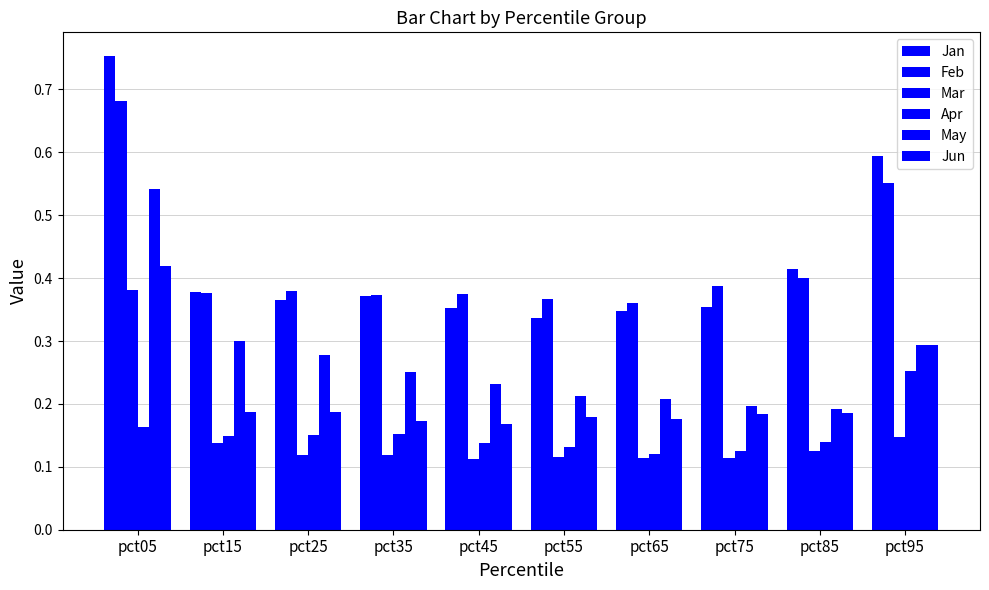

Reading left to right, what are all the values shown in this chart?

Jan: pct05=0.8	pct15=0.4	pct25=0.4	pct35=0.4	pct45=0.4	pct55=0.3	pct65=0.3	pct75=0.4	pct85=0.4	pct95=0.6
Feb: pct05=0.7	pct15=0.4	pct25=0.4	pct35=0.4	pct45=0.4	pct55=0.4	pct65=0.4	pct75=0.4	pct85=0.4	pct95=0.6
Mar: pct05=0.4	pct15=0.1	pct25=0.1	pct35=0.1	pct45=0.1	pct55=0.1	pct65=0.1	pct75=0.1	pct85=0.1	pct95=0.1
Apr: pct05=0.2	pct15=0.1	pct25=0.2	pct35=0.2	pct45=0.1	pct55=0.1	pct65=0.1	pct75=0.1	pct85=0.1	pct95=0.3
May: pct05=0.5	pct15=0.3	pct25=0.3	pct35=0.3	pct45=0.2	pct55=0.2	pct65=0.2	pct75=0.2	pct85=0.2	pct95=0.3
Jun: pct05=0.4	pct15=0.2	pct25=0.2	pct35=0.2	pct45=0.2	pct55=0.2	pct65=0.2	pct75=0.2	pct85=0.2	pct95=0.3